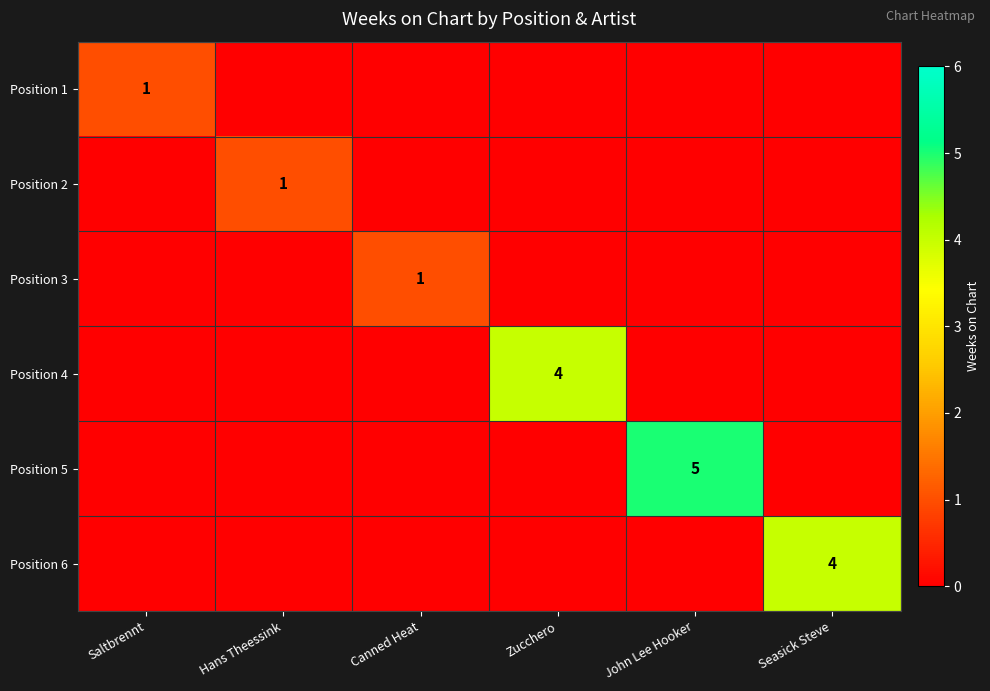

True or false: Position 5 has a value of 5 at John Lee Hooker.

True